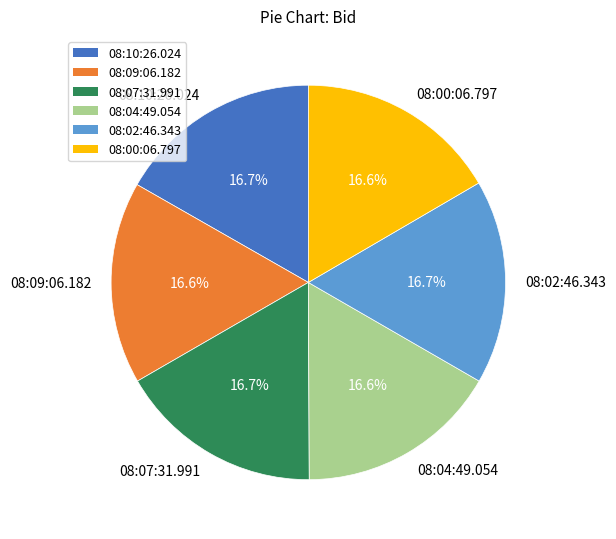

Do 08:10:26.024 and 08:07:31.991 together represent more than half of the pie?

No